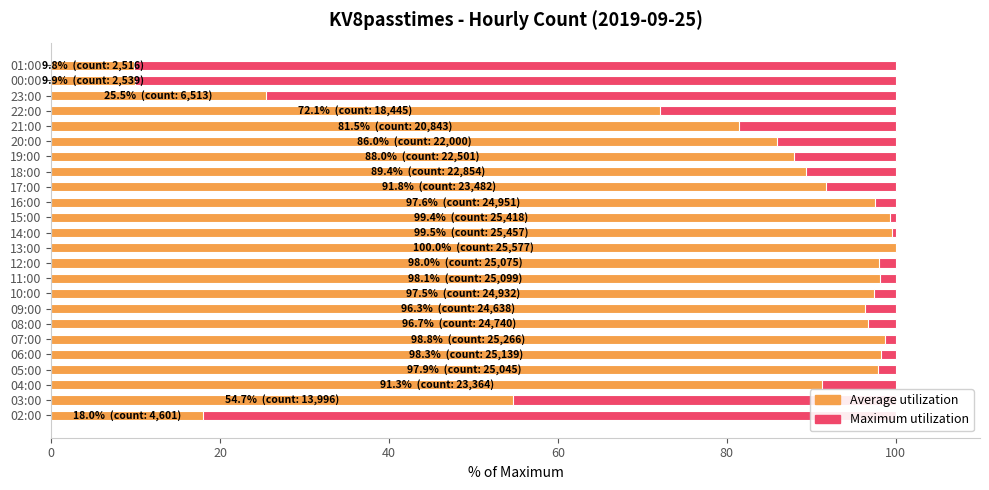

What value does the Average utilization series have at 11:00?

98.1